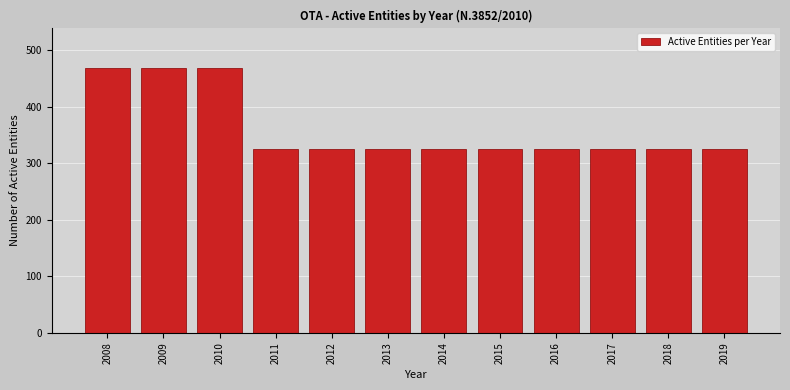

Reading right to left, list all the values displayed in this chart.

325	325	325	325	325	325	325	325	325	468	468	468